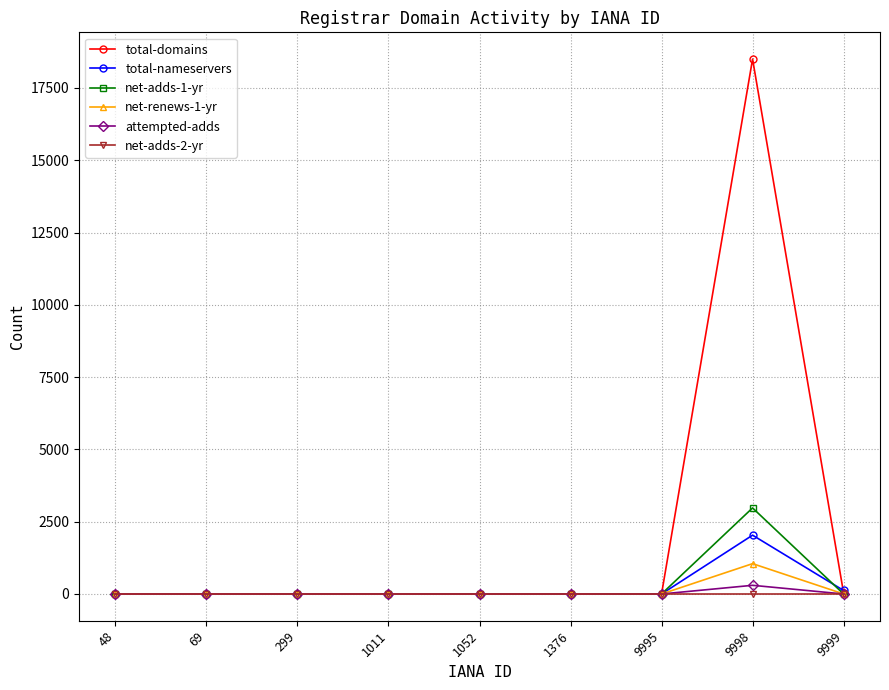

At which category does the chart reach its peak across all series?

9998